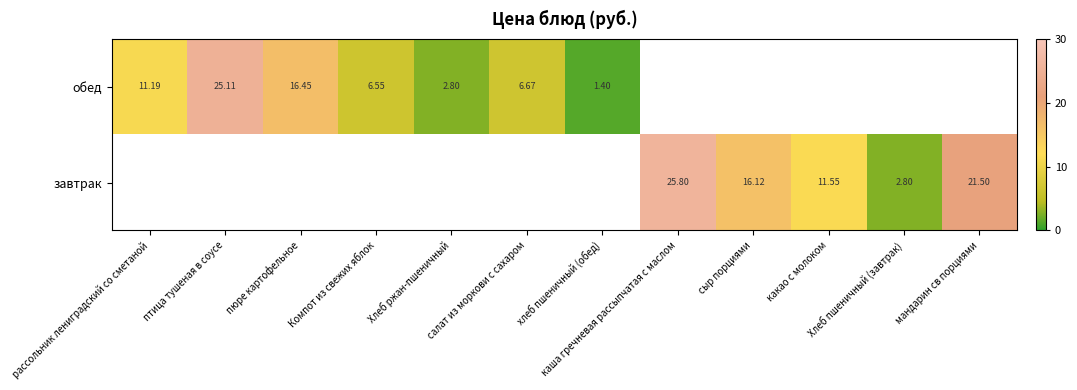

Is it true that обед equals 4.8 at Хлеб ржан-пшеничный?

False